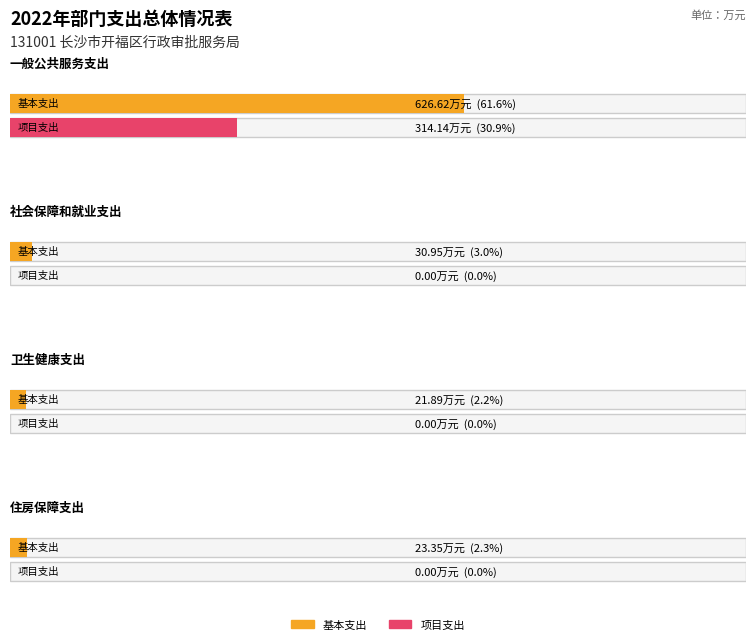

Reading left to right, extract all data points from this chart.

基本支出: 一般公共服务支出=626.6	社会保障和就业支出=30.9	卫生健康支出=21.9	住房保障支出=23.4
项目支出: 一般公共服务支出=314.1	社会保障和就业支出=0.0	卫生健康支出=0.0	住房保障支出=0.0